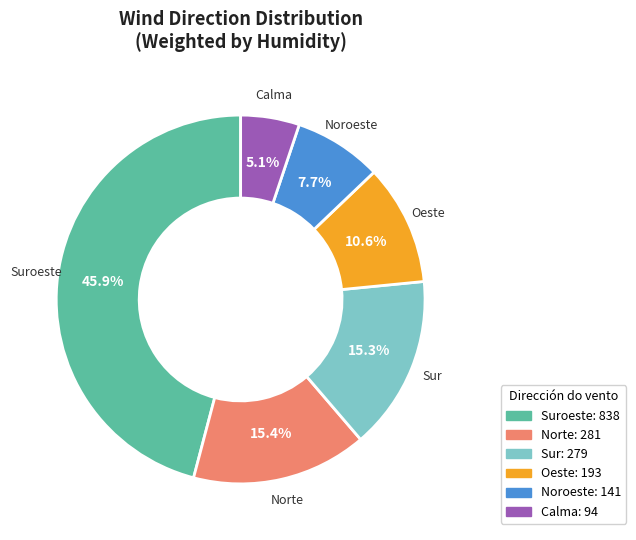

Is there any slice that represents more than half of the pie?

No